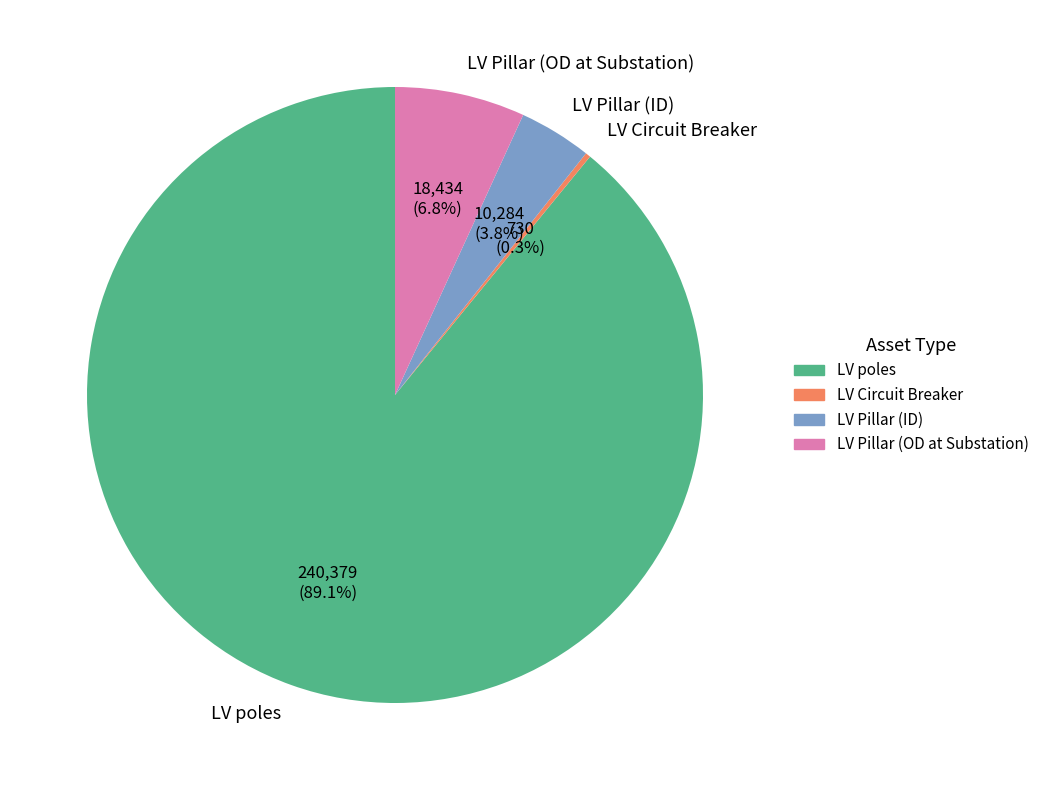

What percentage is the LV poles slice, to the nearest percent?

89%